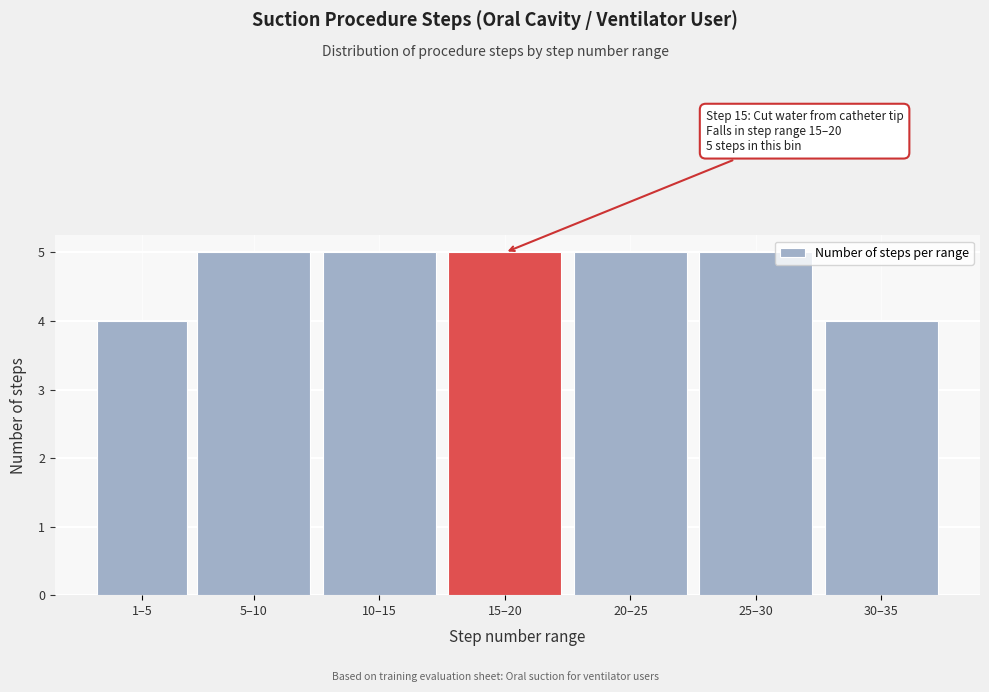

Reading left to right, extract all data points from this chart.

1–5=4	5–10=5	10–15=5	15–20=5	20–25=5	25–30=5	30–35=4